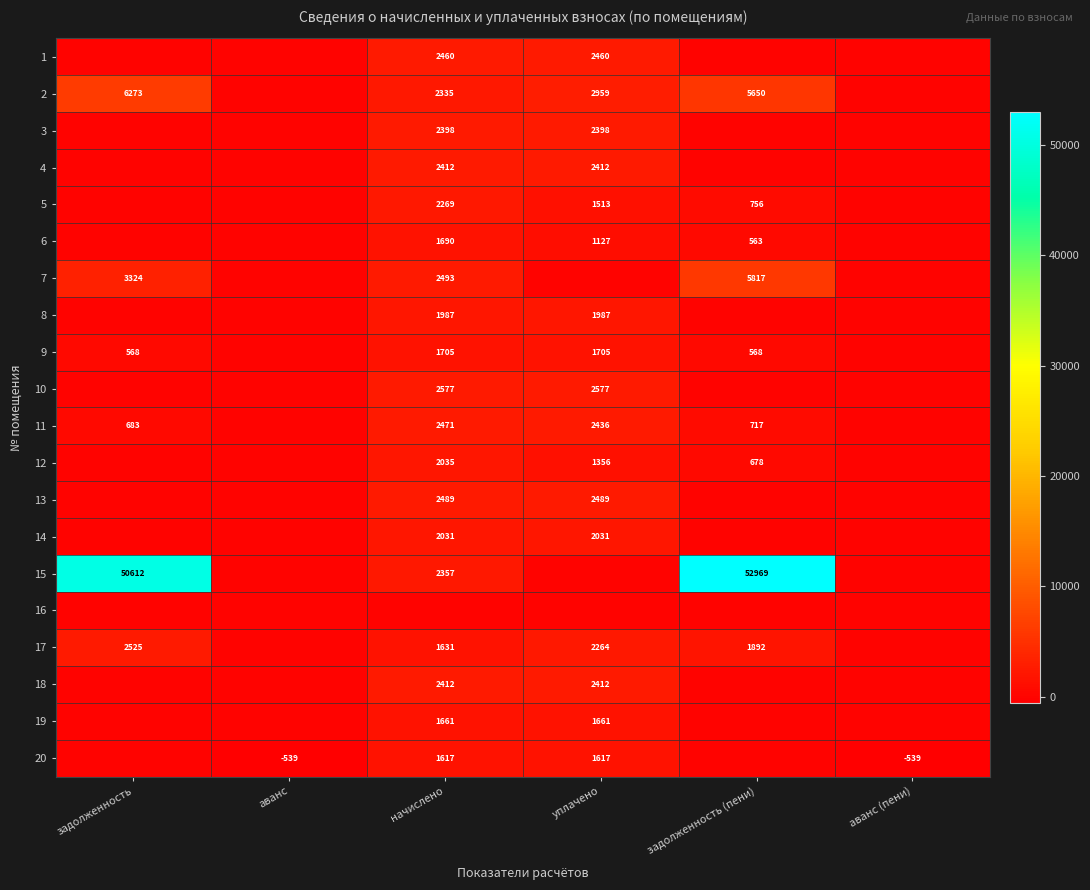

What is the sum of the 20 values at аванс (пени) and начислено?

1078